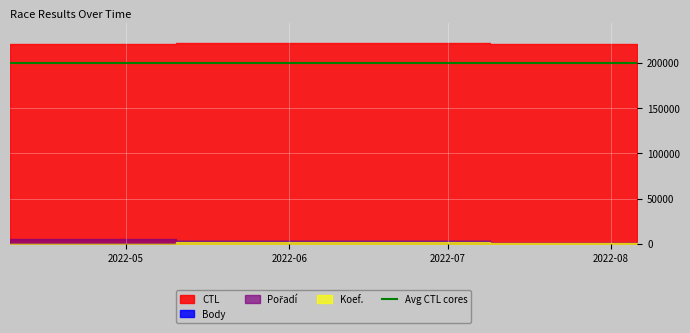

What is the highest value of the Body series?

3743